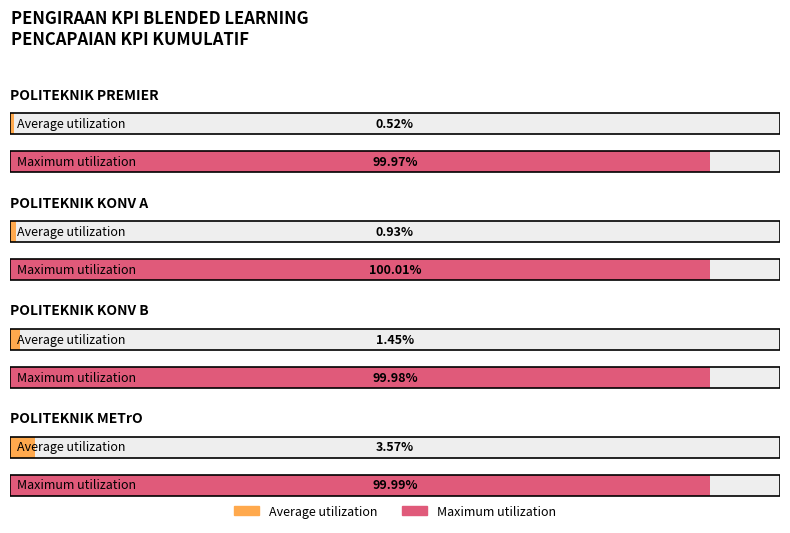

Which category has the lowest value in the Average utilization series?

POLITEKNIK PREMIER